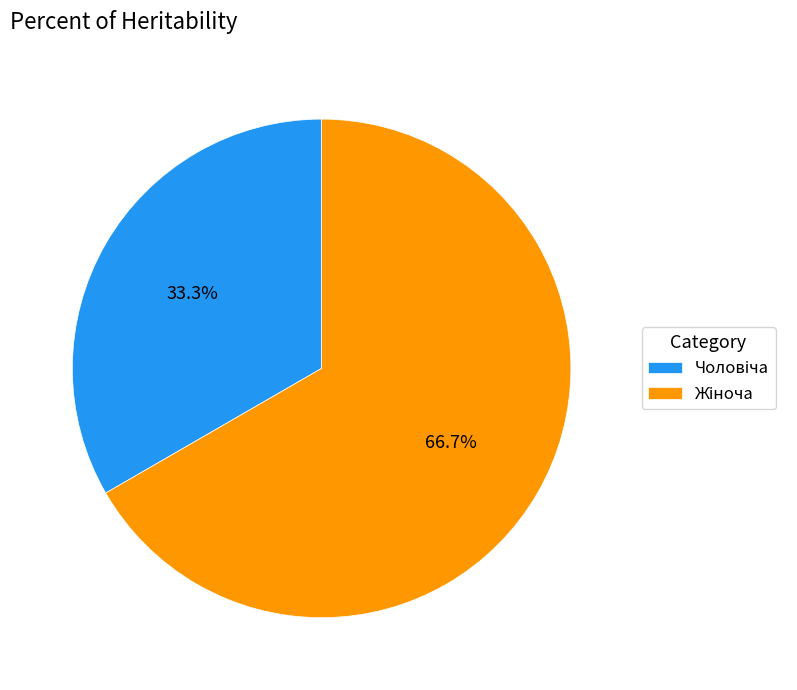

Is there any slice that represents more than half of the pie?

Yes